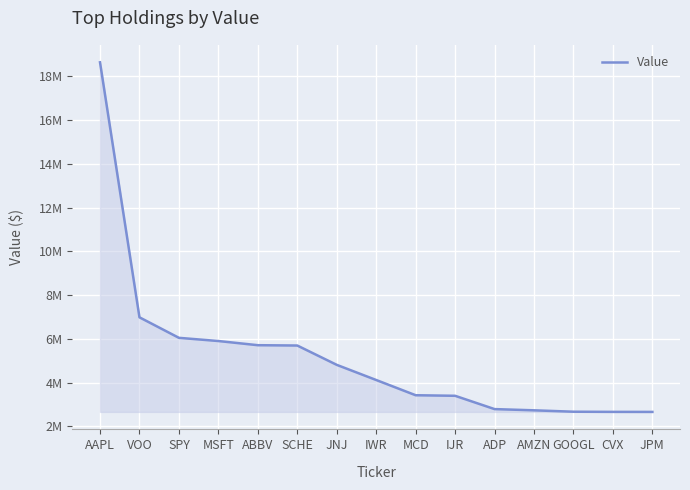

List the labels in order of value, largest first.

AAPL, VOO, SPY, MSFT, ABBV, SCHE, JNJ, IWR, MCD, IJR, ADP, AMZN, GOOGL, CVX, JPM